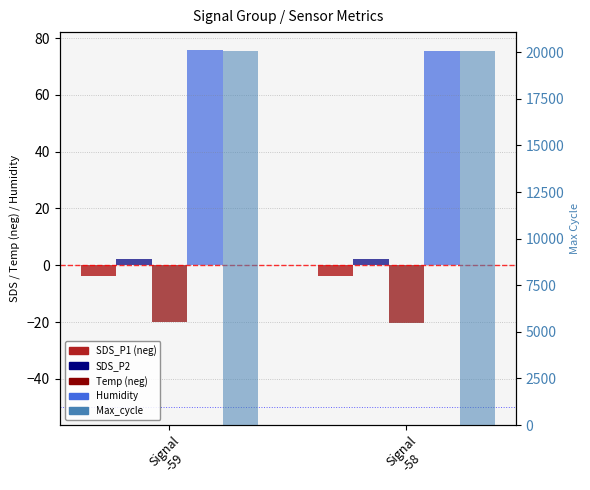

Which series has the largest range (max minus min)?

Max_cycle